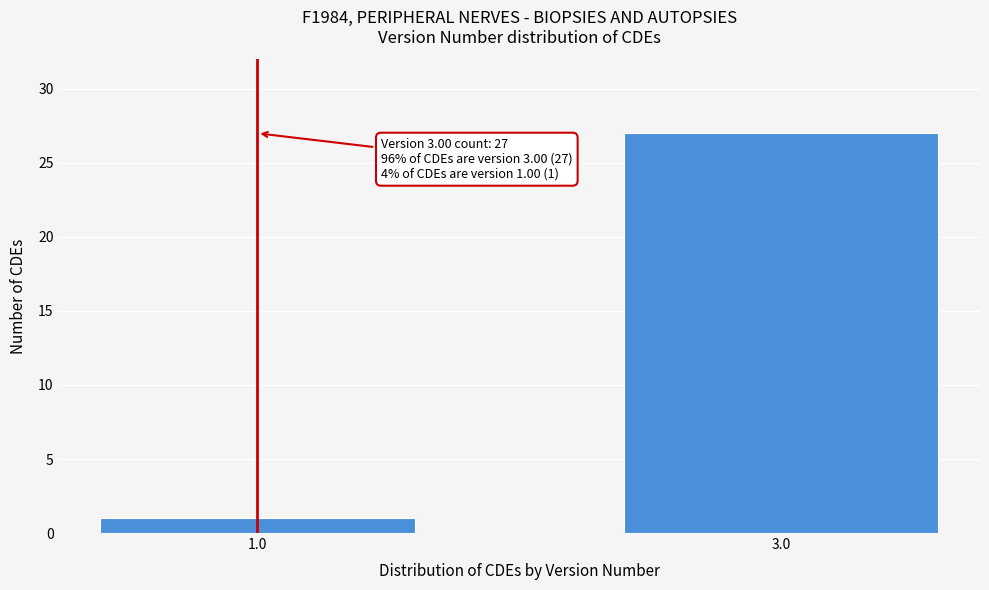

Reading left to right, what are all the values shown in this chart?

1.0=1	3.0=27